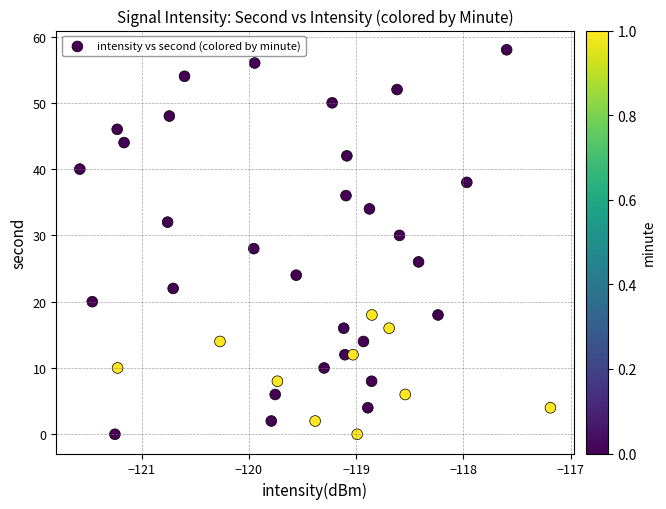

What is the range of Y values (max minus min)?

58